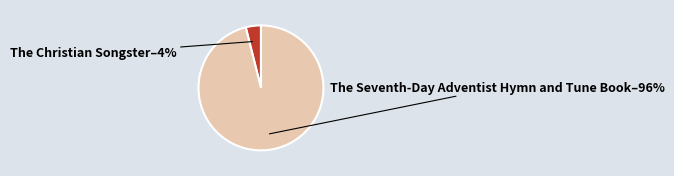

The The Seventh-Day Adventist Hymn and Tune Book slice represents 96% of the pie. True or false?

True